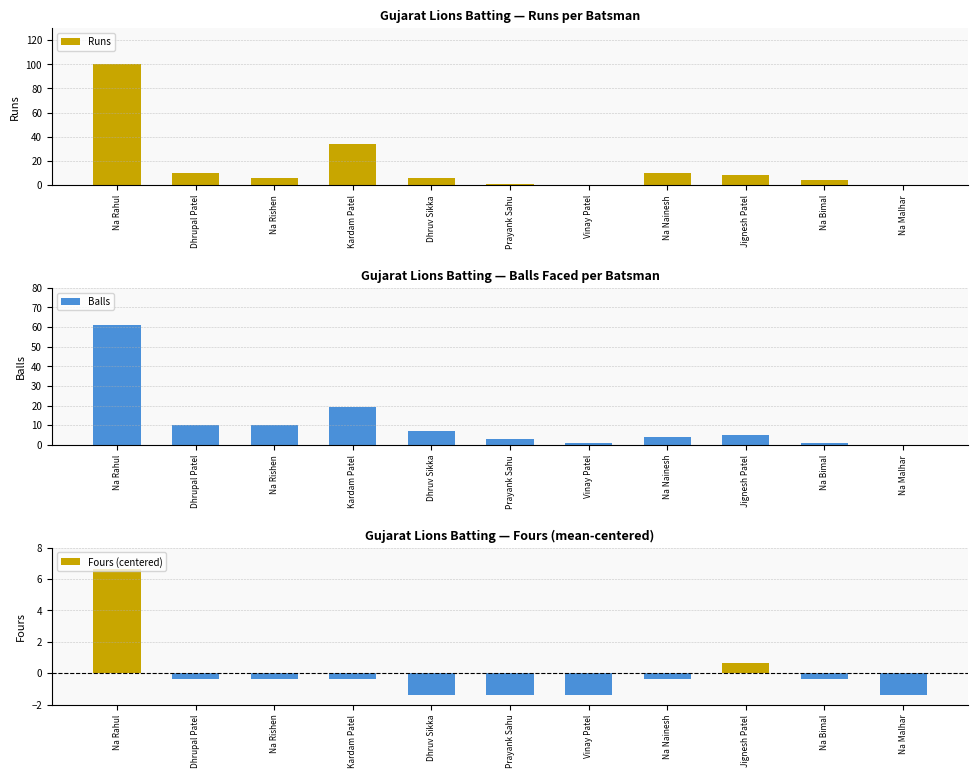

How many distinct data groups are displayed?

3